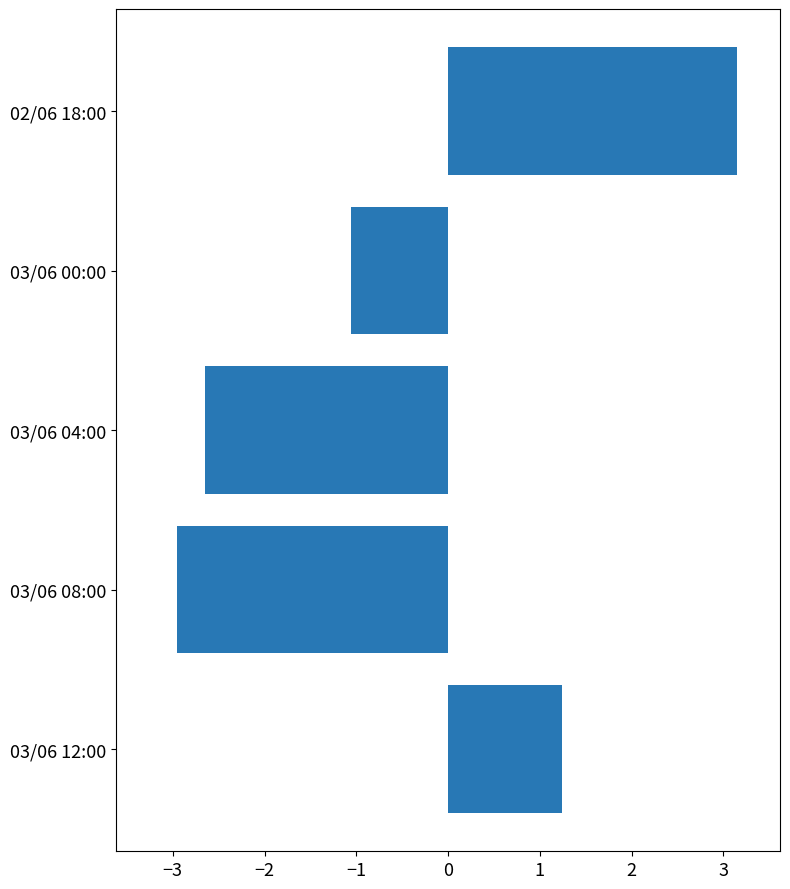

What is the minimum value shown in the chart?

-3.0